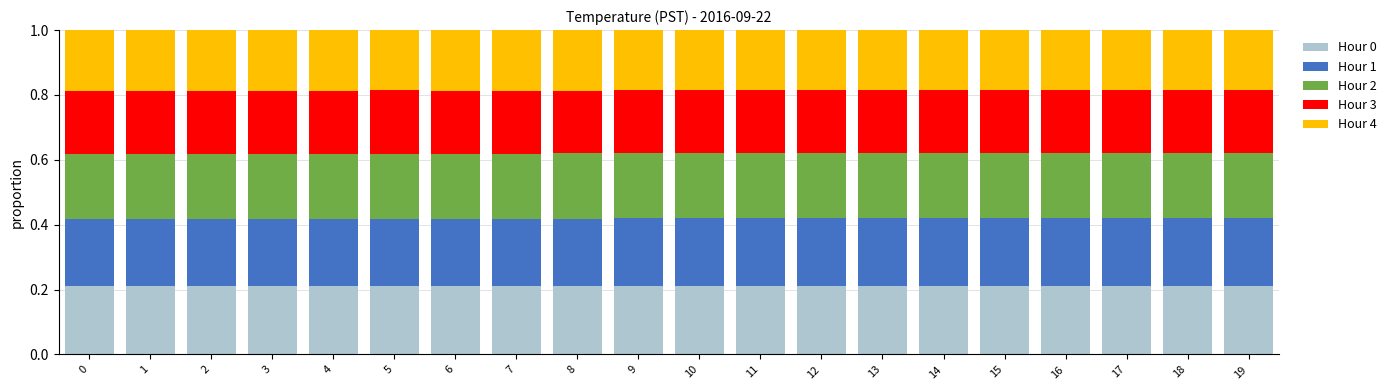

What is the total value across all series at 19?

1.0